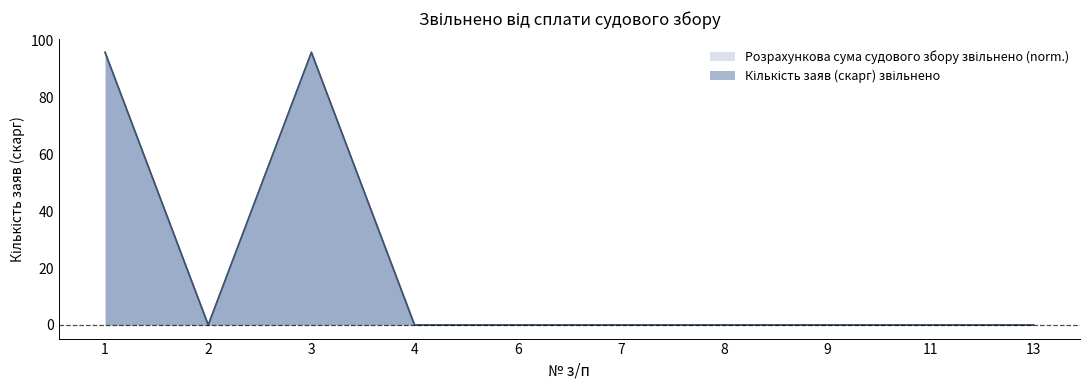

True or false: Кількість заяв (скарг) звільнено and Розрахункова сума судового збору звільнено cross at least once.

False